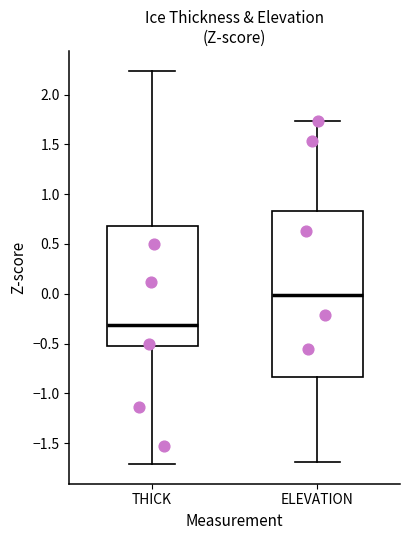

Which box is the tallest, from its lower edge to its upper edge?

ELEVATION